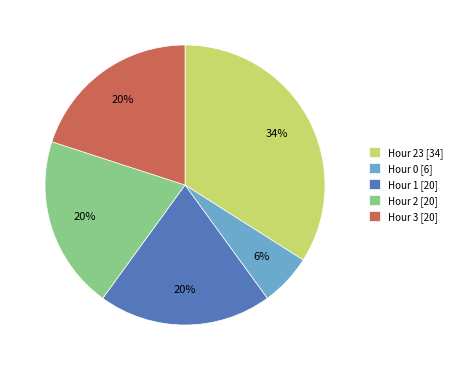

Is it true that Hour 1 [20] is 30% of the pie?

False